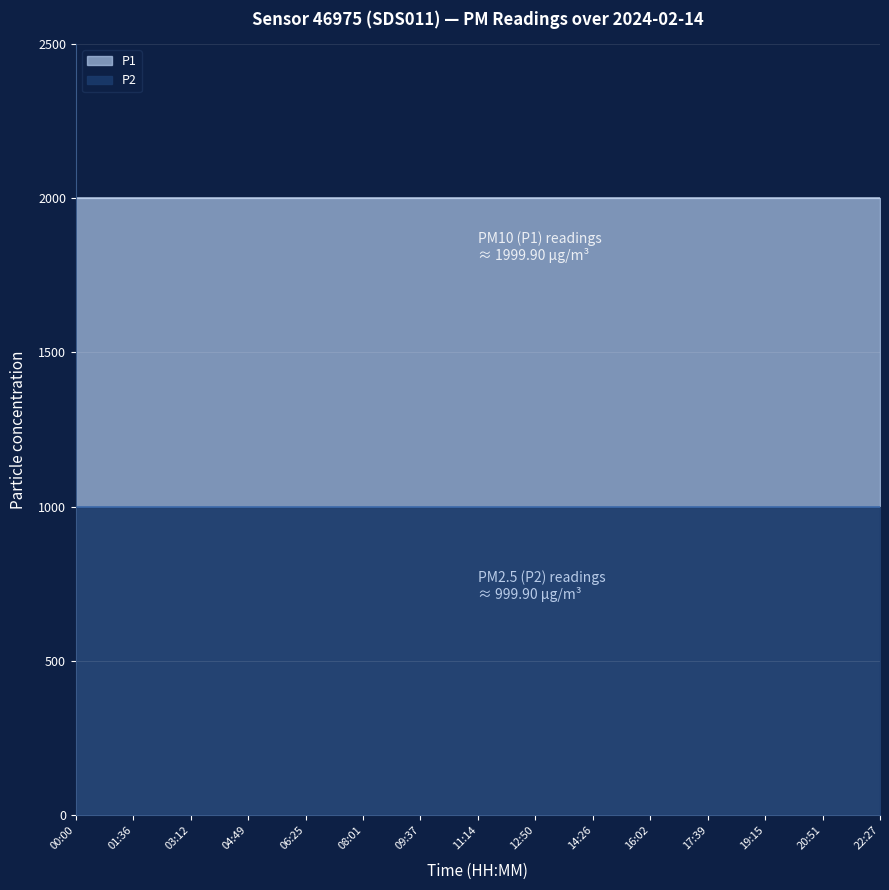

True or false: P2 has more than 0 interior local peaks.

False